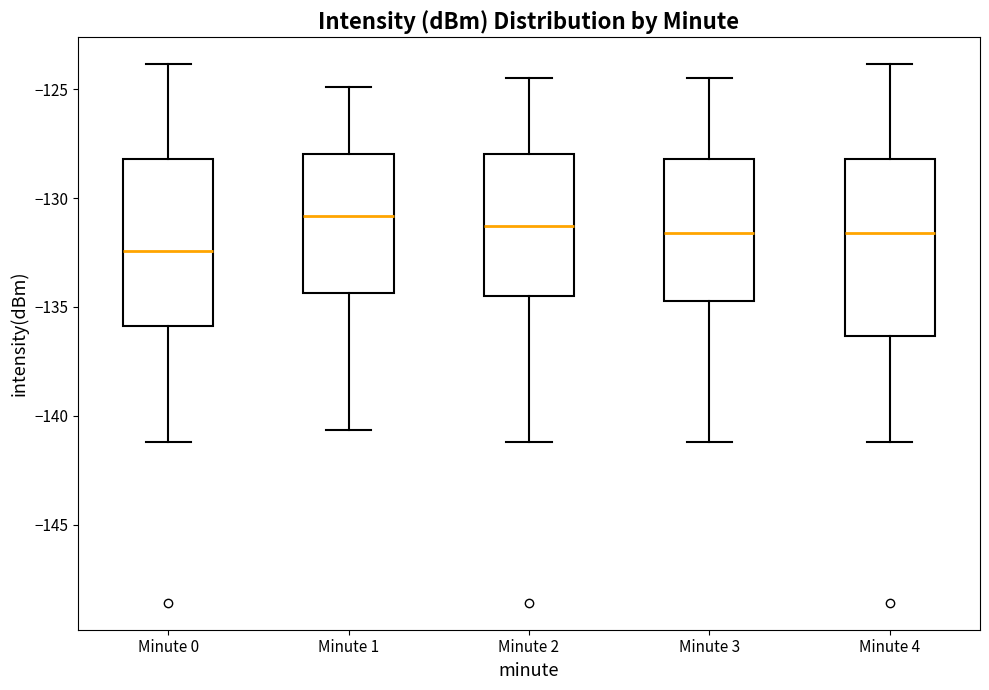

Which box has the lowest median line?

Minute 0